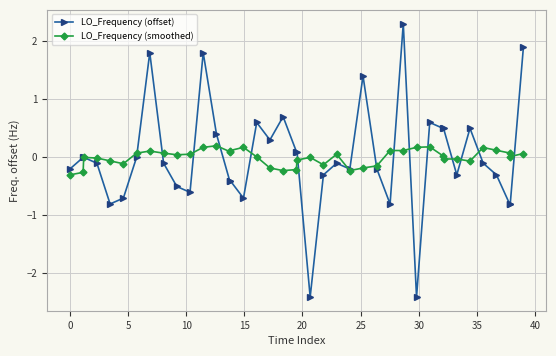

What is the smallest value displayed?

-2.4